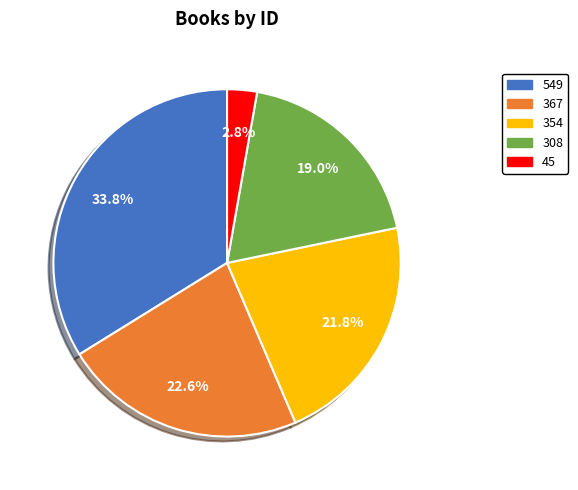

Which category has the smallest portion of the pie?

45